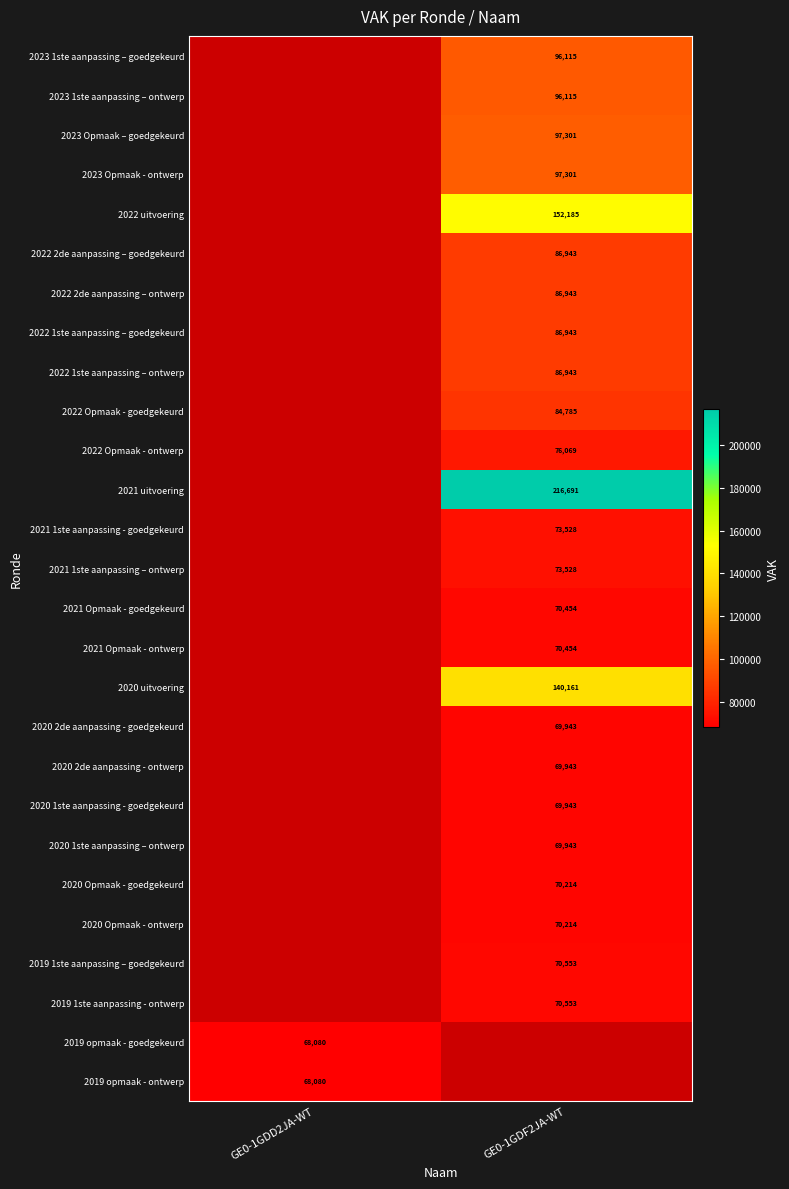

Is the value of 2019 1ste aanpassing - ontwerp at GE0-1GDF2JA-WT greater than the value of 2023 Opmaak - ontwerp at GE0-1GDF2JA-WT?

No